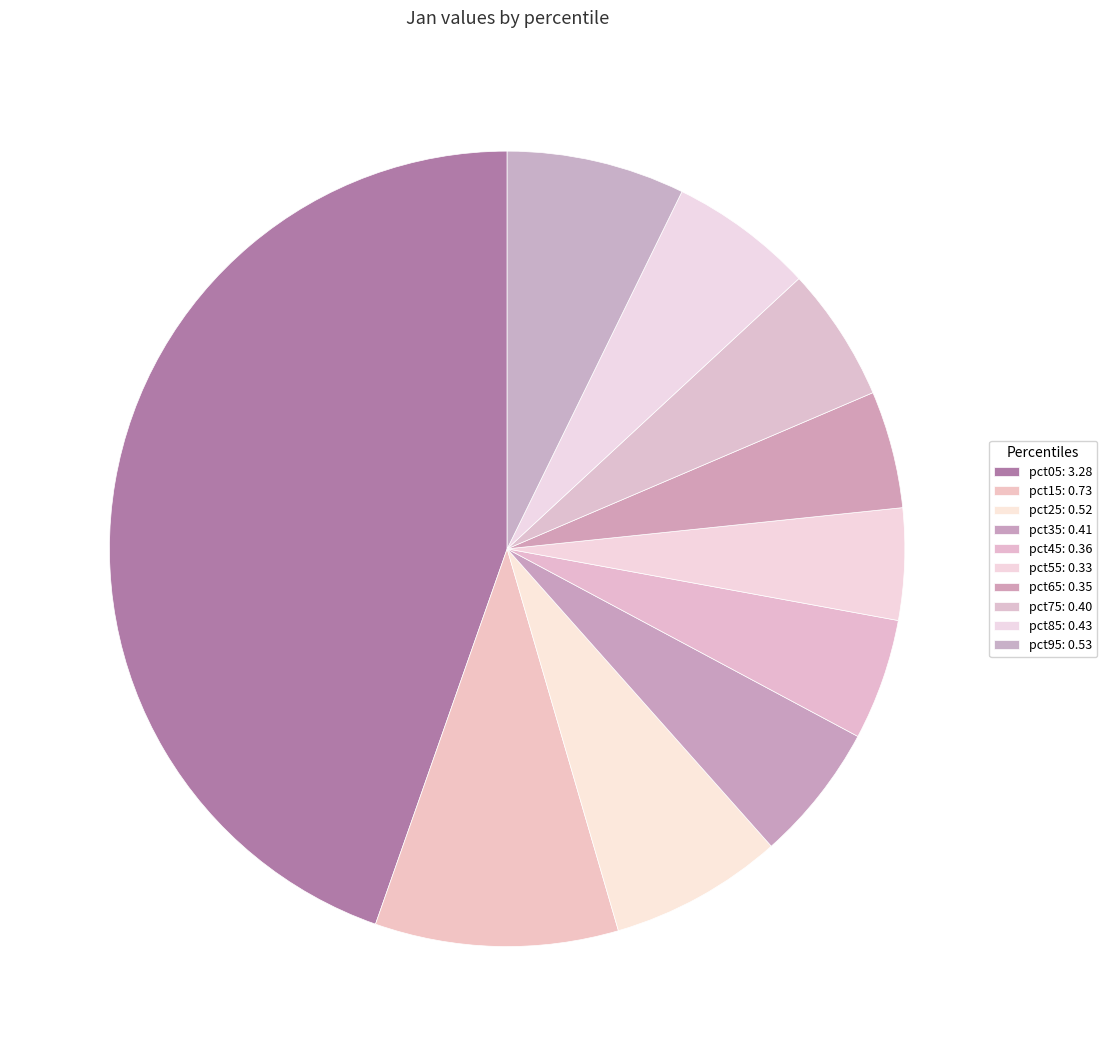

Combined, what portion of the pie is pct45 and pct75?

10.4%